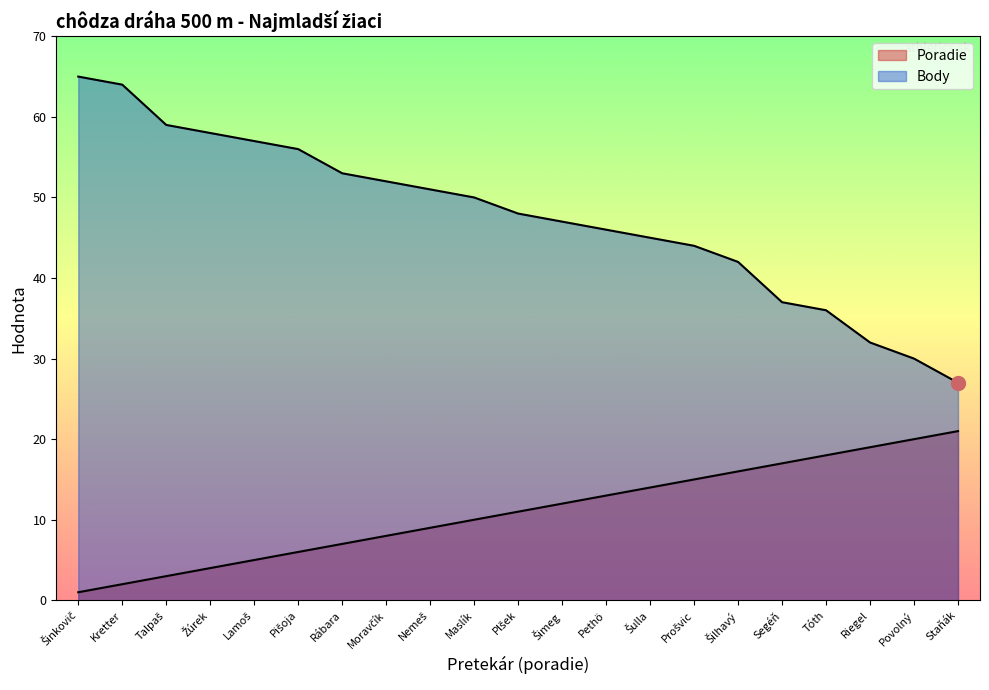

Rank the categories by Body value from highest to lowest.

Šinkovič, Kretter, Talpaš, Žúrek, Lamoš, Pišoja, Rábara, Moravčík, Nemeš, Maslík, Plšek, Šimeg, Pethö, Šulla, Prošvic, Šilhavý, Segéň, Tóth, Riegel, Povolný, Staňák